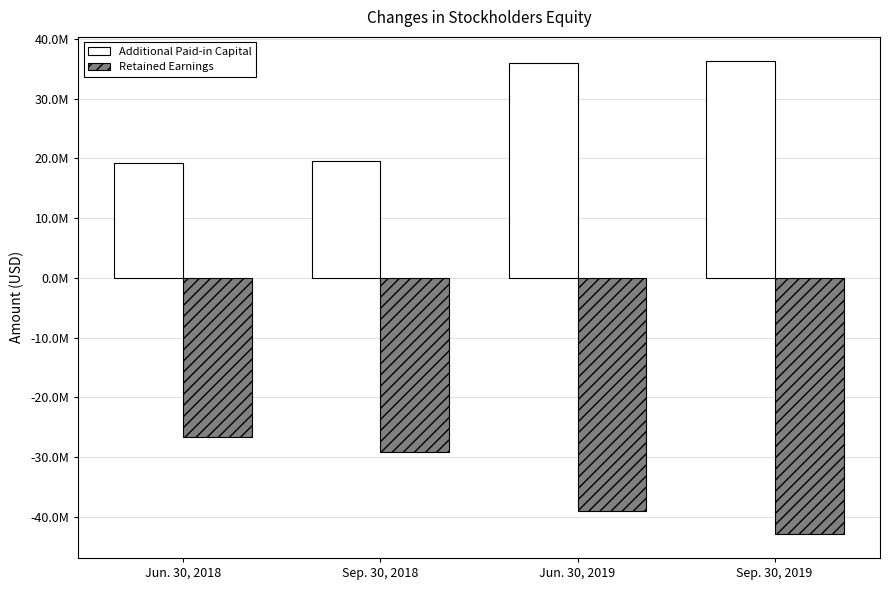

What is the approximate value of Retained Earnings at Sep. 30, 2019?

-42.9